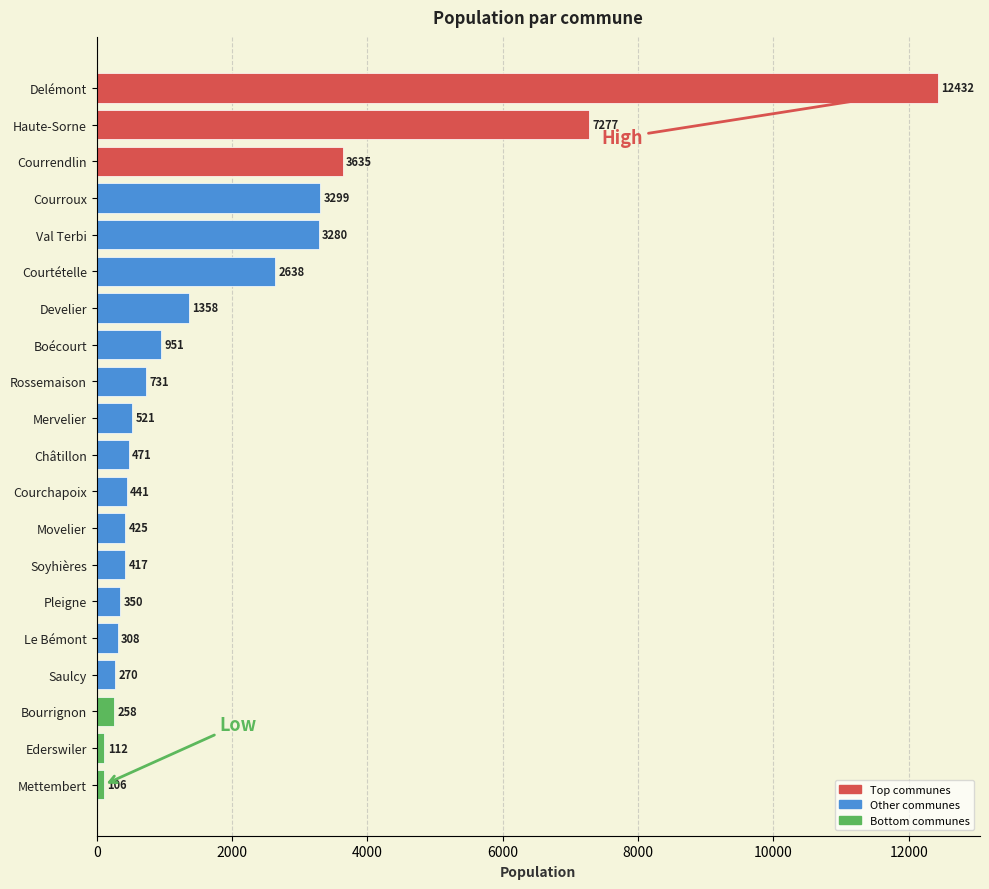

Reading bottom to top, transcribe all the data shown in this chart.

Mettembert=106	Ederswiler=112	Bourrignon=258	Saulcy=270	Le Bémont=308	Pleigne=350	Soyhières=417	Movelier=425	Courchapoix=441	Châtillon=471	Mervelier=521	Rossemaison=731	Boécourt=951	Develier=1358	Courtételle=2638	Val Terbi=3280	Courroux=3299	Courrendlin=3635	Haute-Sorne=7277	Delémont=12432